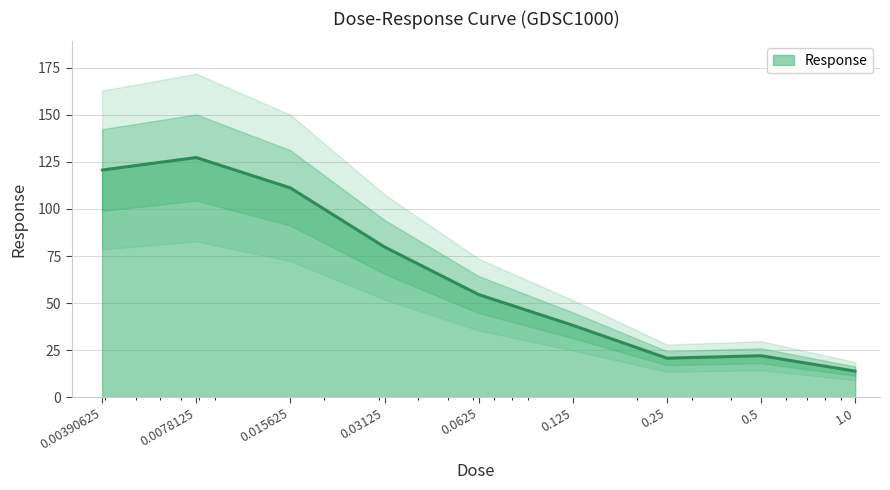

How many interior local valleys (lower than both neighbors) does the data have?

1